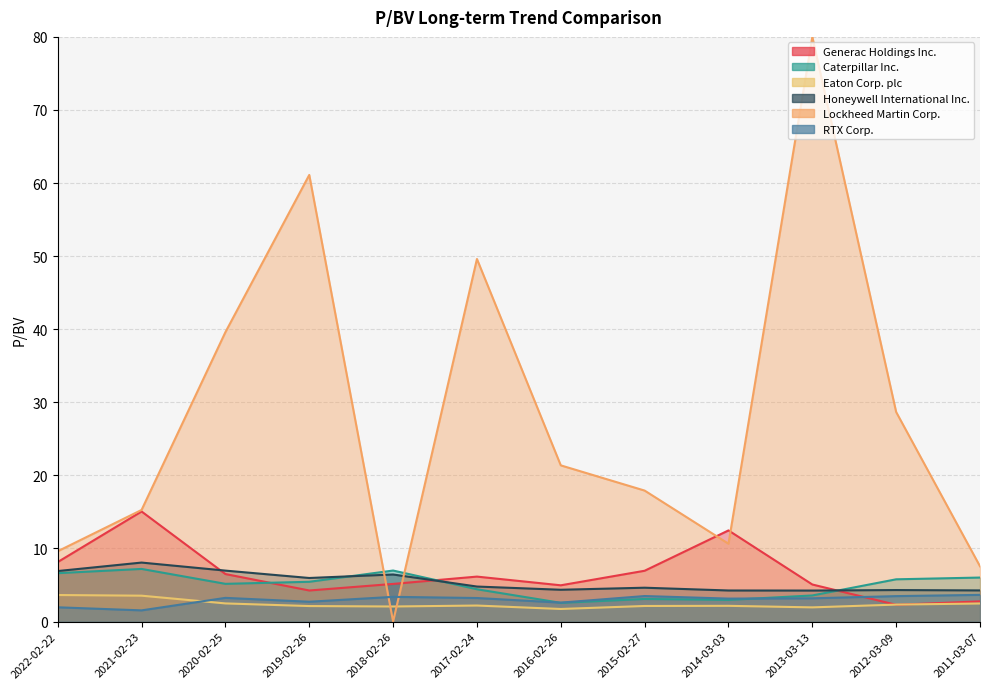

Count the number of categories in the chart.

12